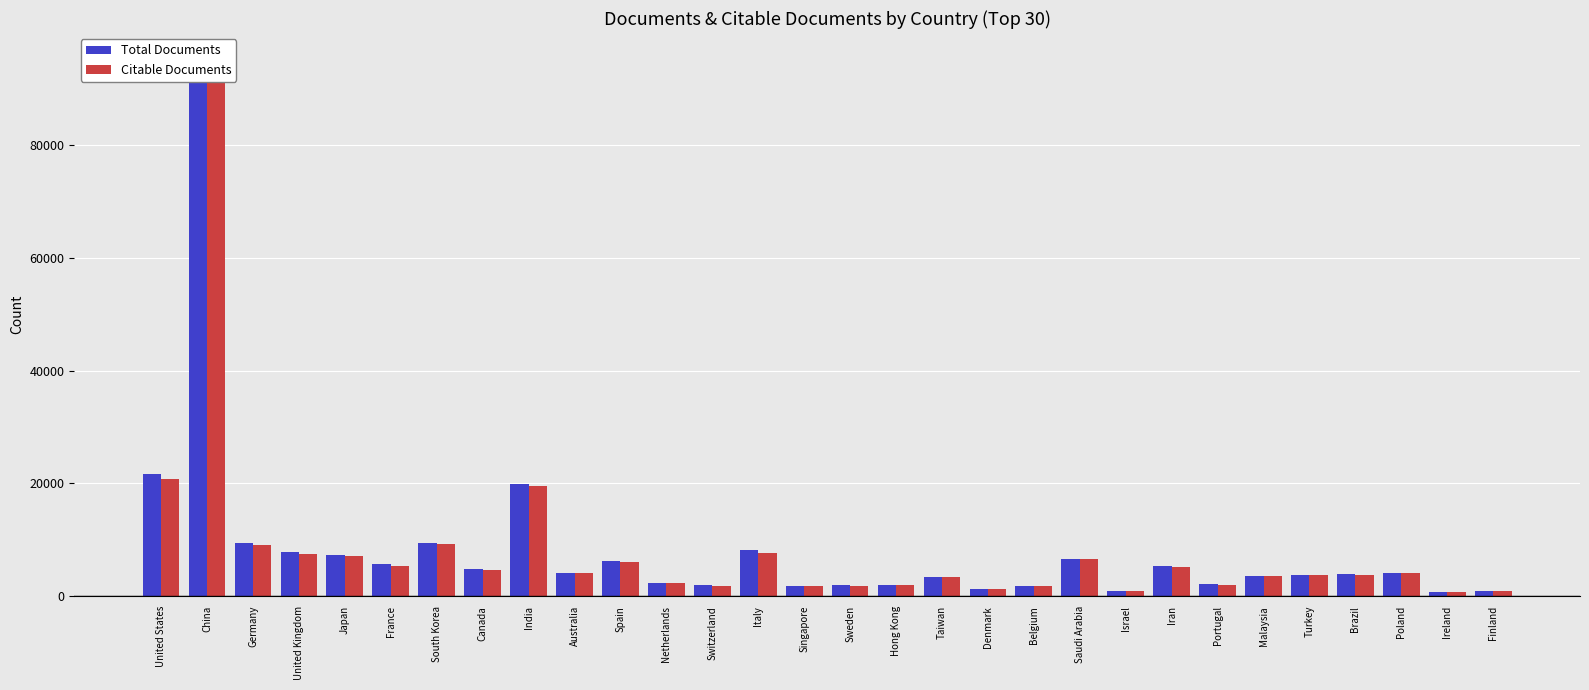

Between Malaysia and Taiwan, which is larger?

Malaysia